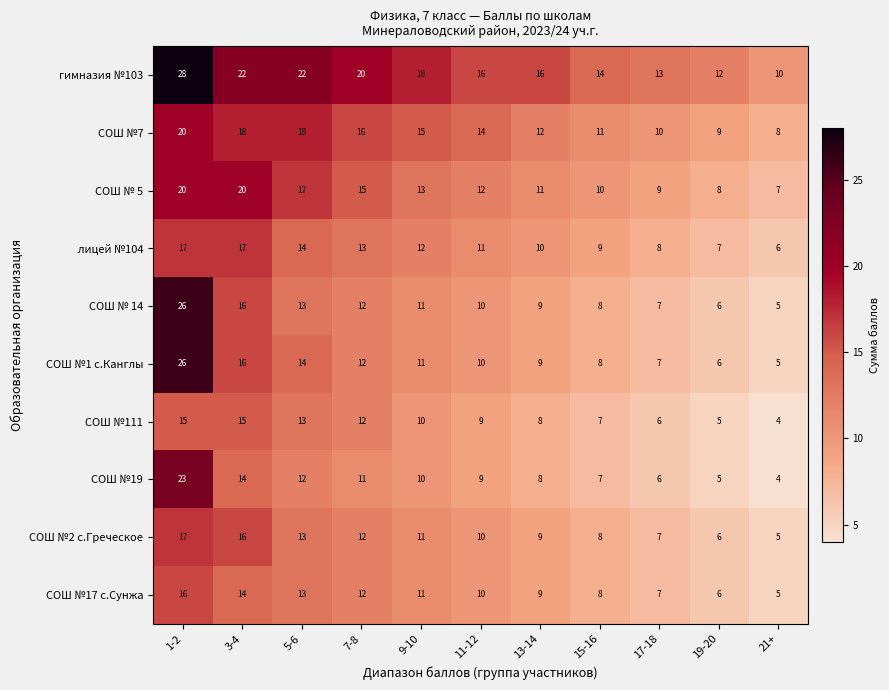

What is the difference between the second highest and second lowest values in the СОШ №2 с.Греческое series?

10